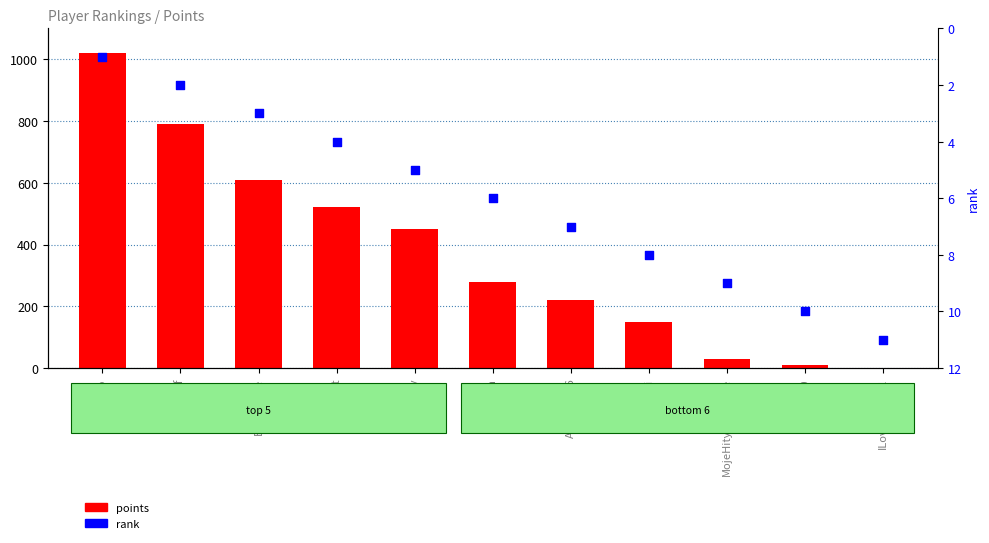

Which series has the widest spread of Y values?

points